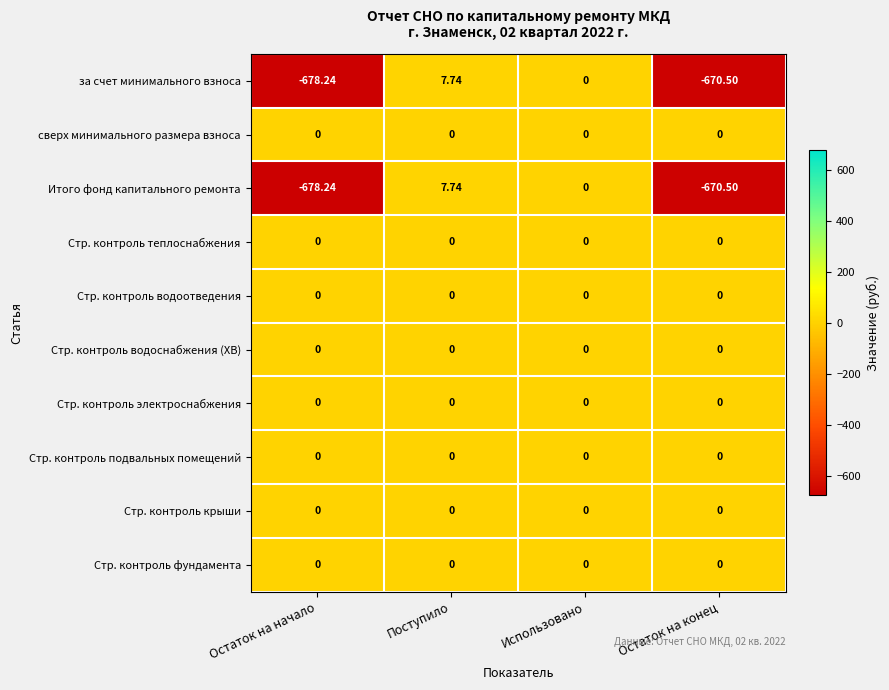

At which label is за счет минимального взноса closest to -335?

Использовано